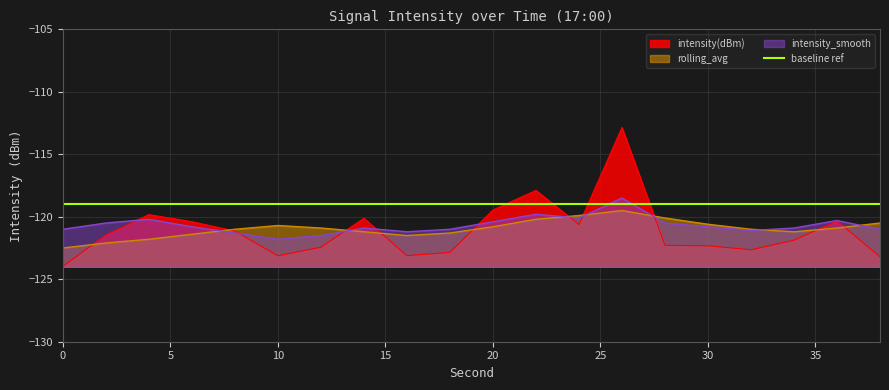

At how many categories does at least one series exceed -115?

1